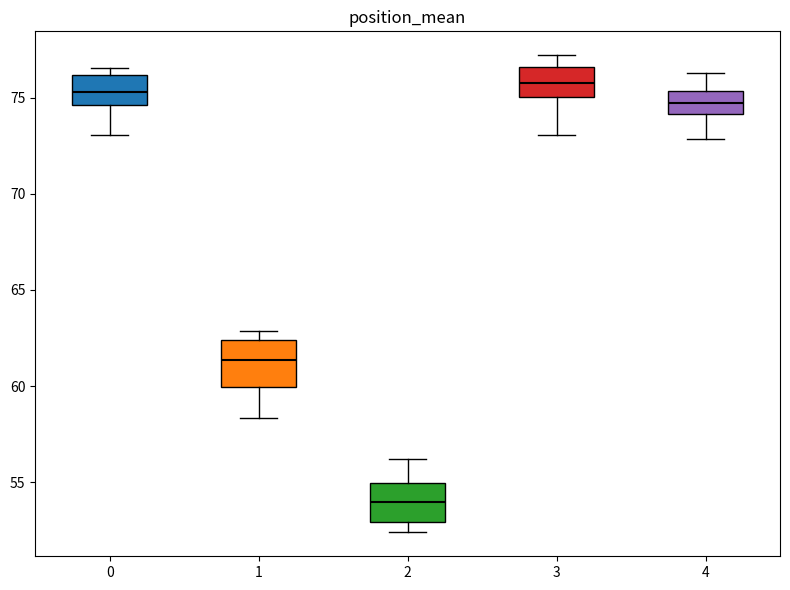

Which box has the lowest median line?

2